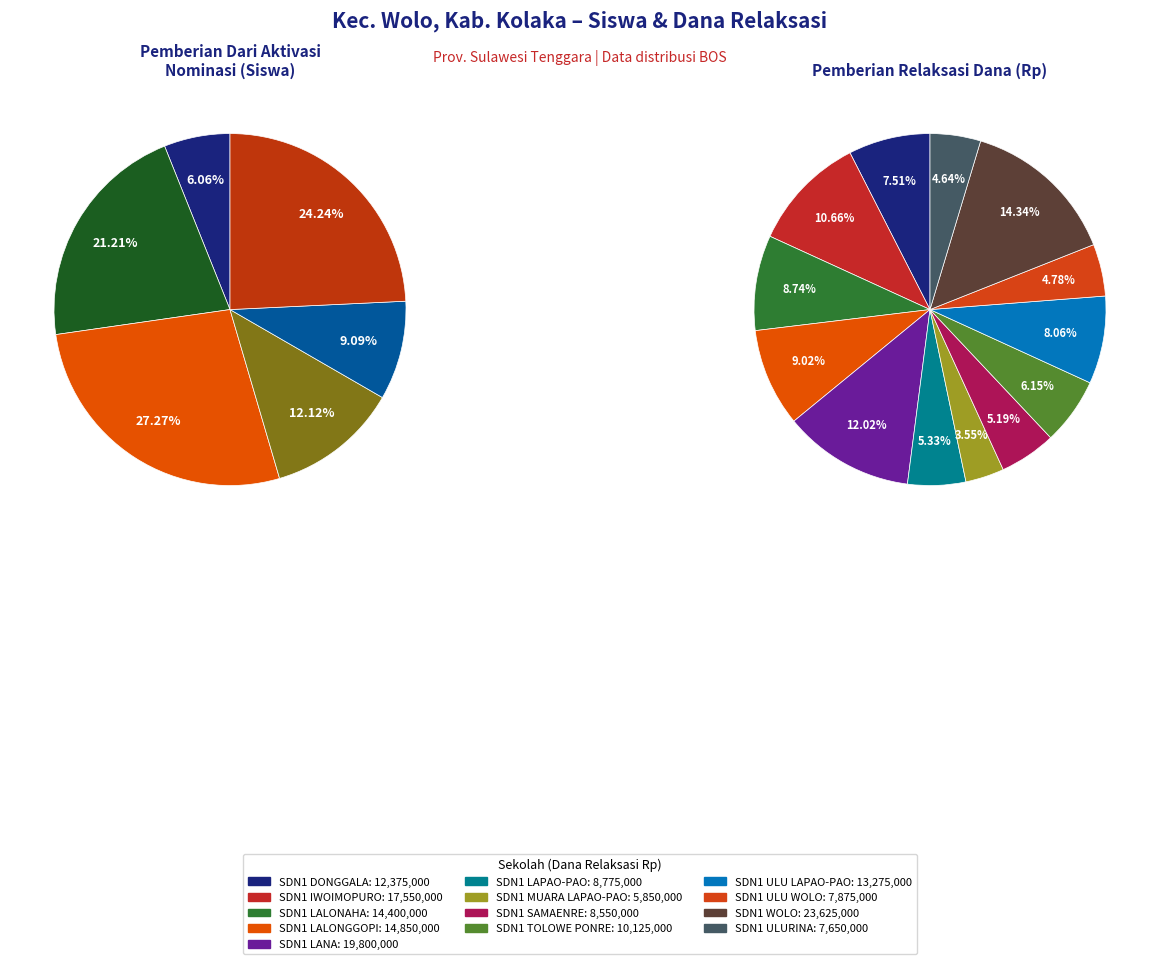

Do SD NEGERI 1 LANA and SD NEGERI 1 TOLOWE PONRE together represent more than half of the pie?

No